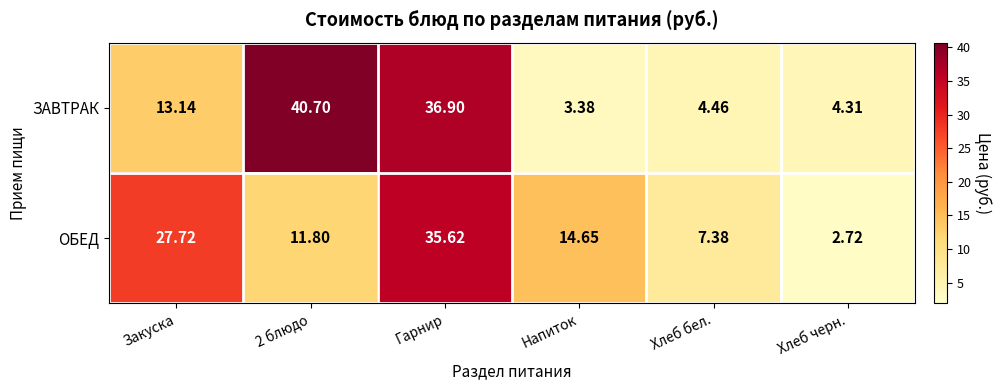

Rank the series by their maximum value, from highest to lowest.

ЗАВТРАК, ОБЕД